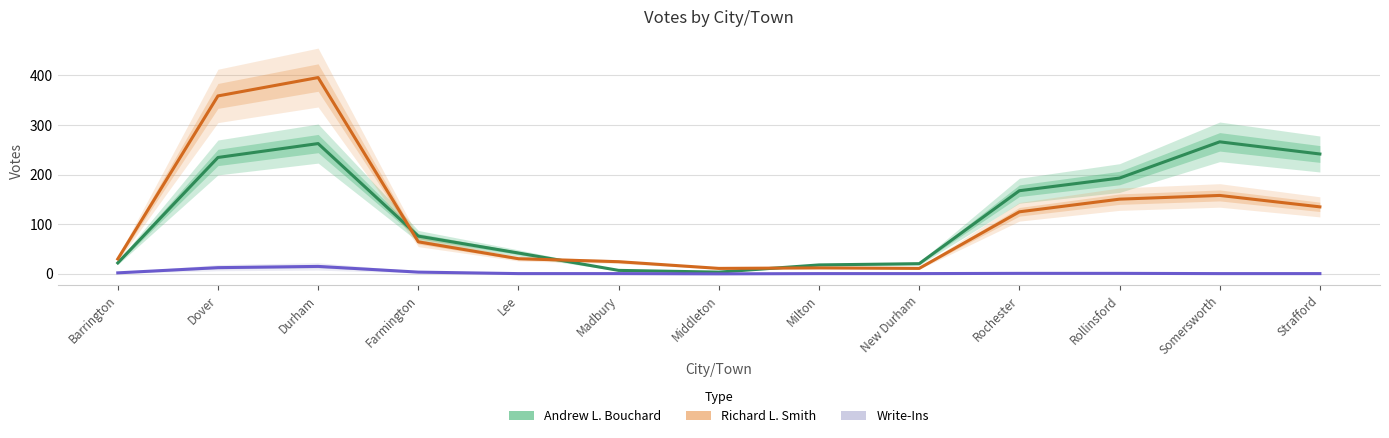

At which label is the value closest to 134?

Rochester